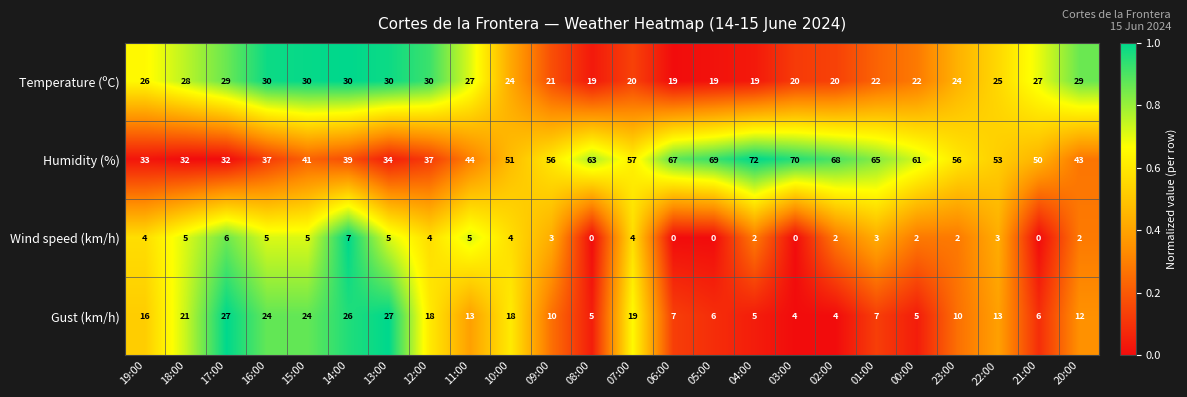

What is the sum of the Gust (km/h) values at 10:00 and 11:00?

31